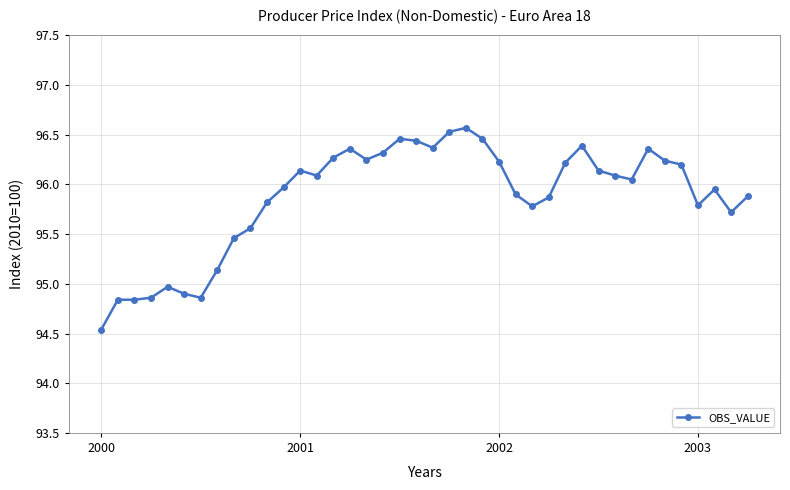

What is the difference between the maximum and minimum values?

2.0